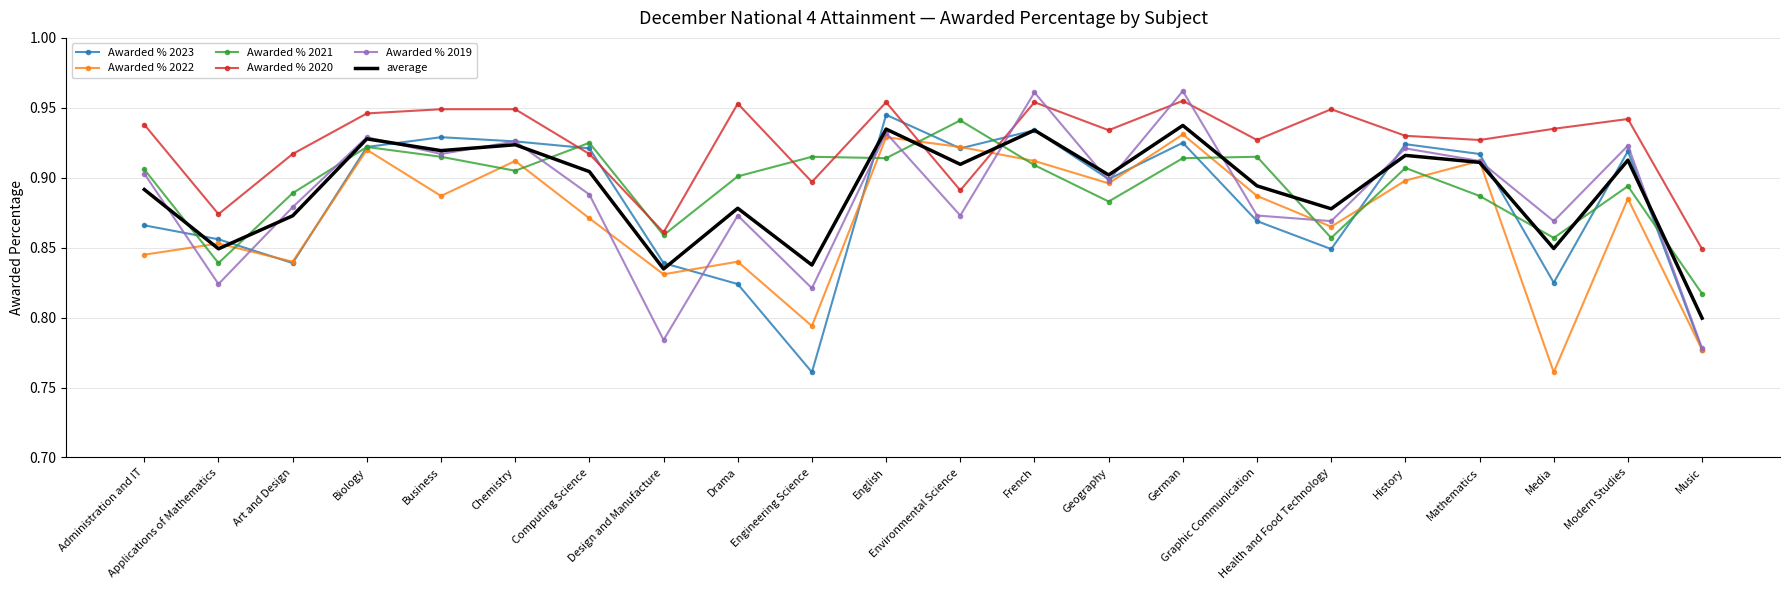

How many times do Awarded % 2019 and Awarded % 2020 cross each other?

4